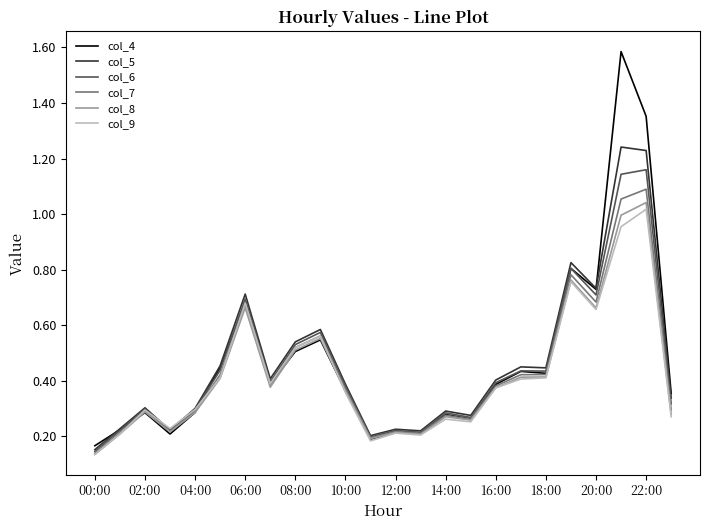

Which series has the widest spread of values?

col_4